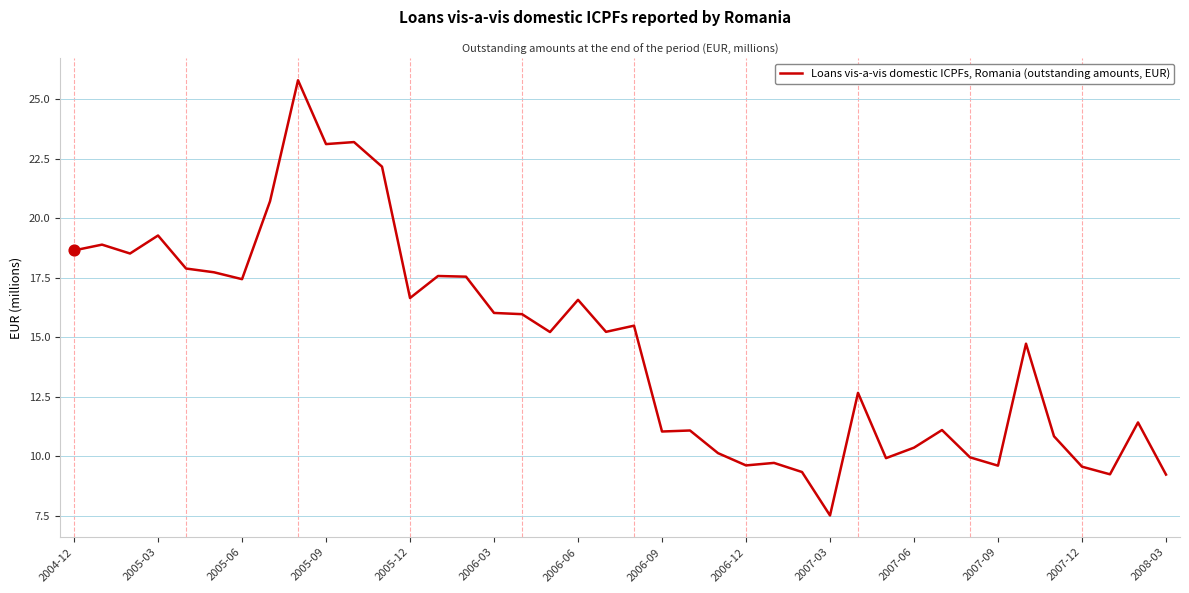

What is the difference between the maximum and minimum values?

18.3